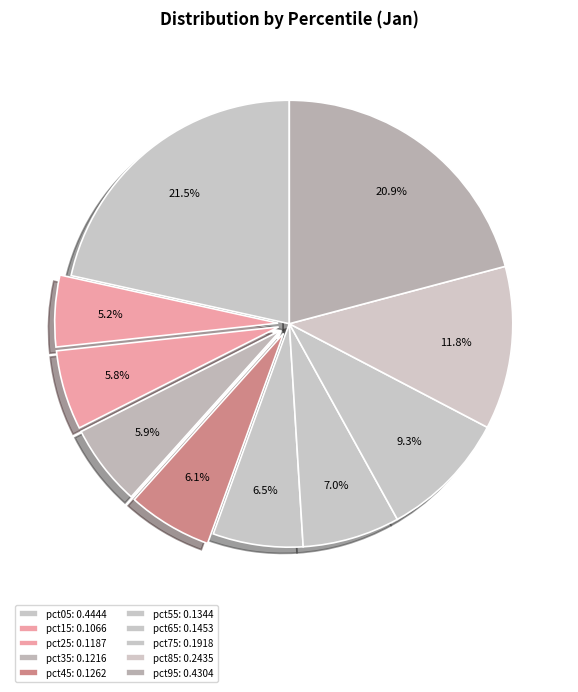

Count the number of slices in the pie.

10